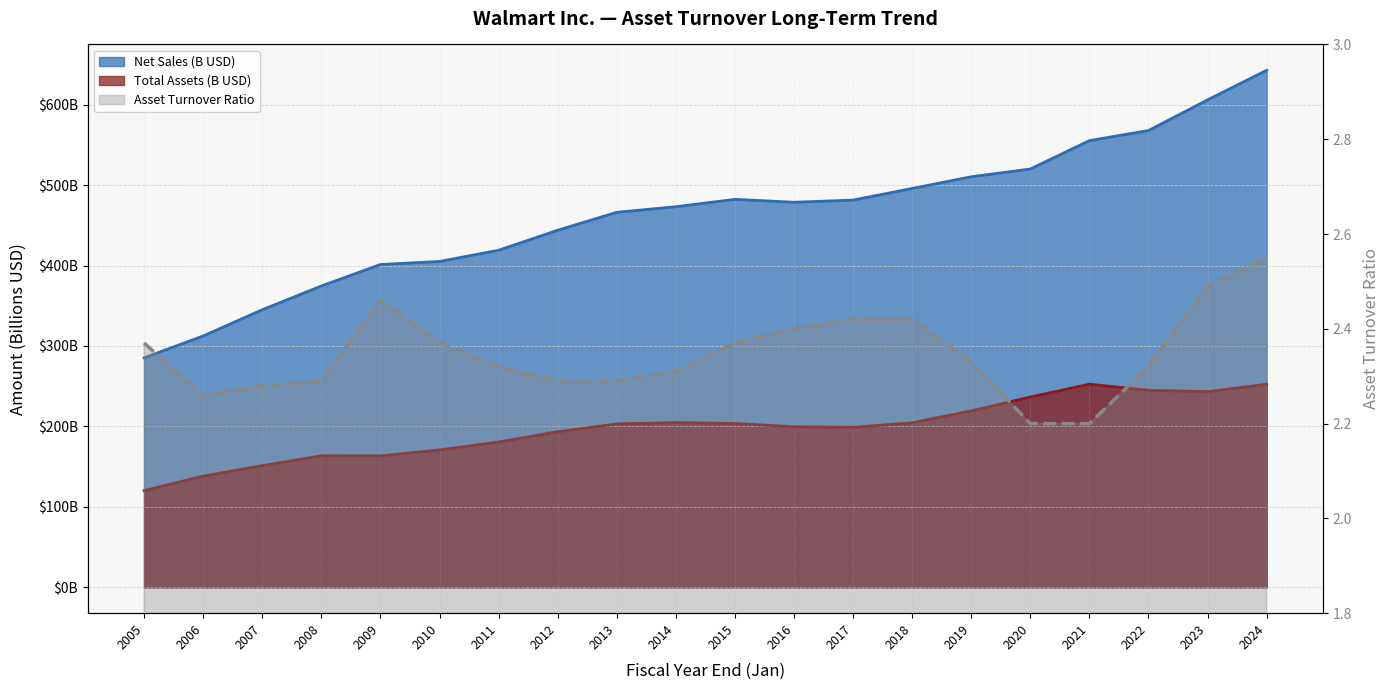

At which category is the sum across all series the highest?

2024